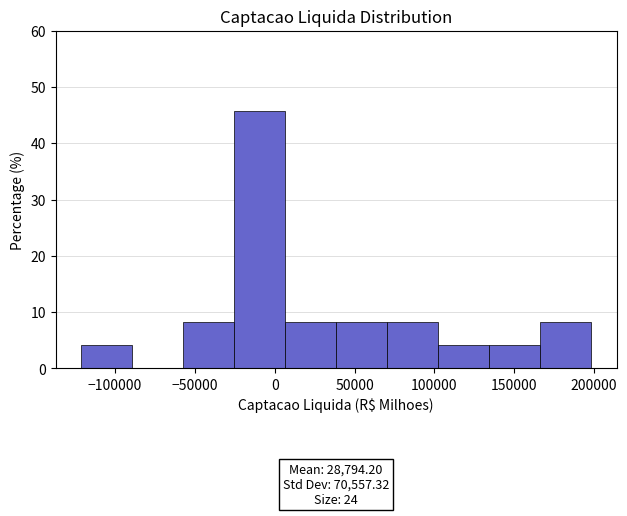

Which range on the x-axis has the tallest bar?

-25000 to 5000